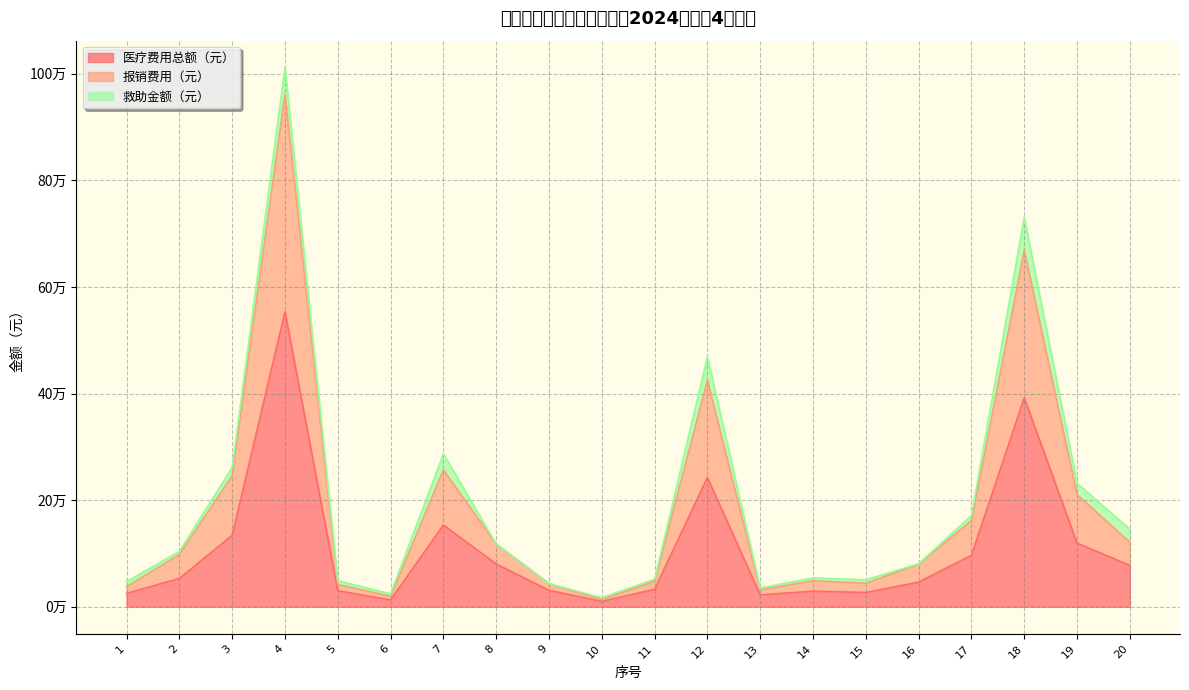

The 医疗费用总额（元） series shows 30793.5 at 9. True or false?

True